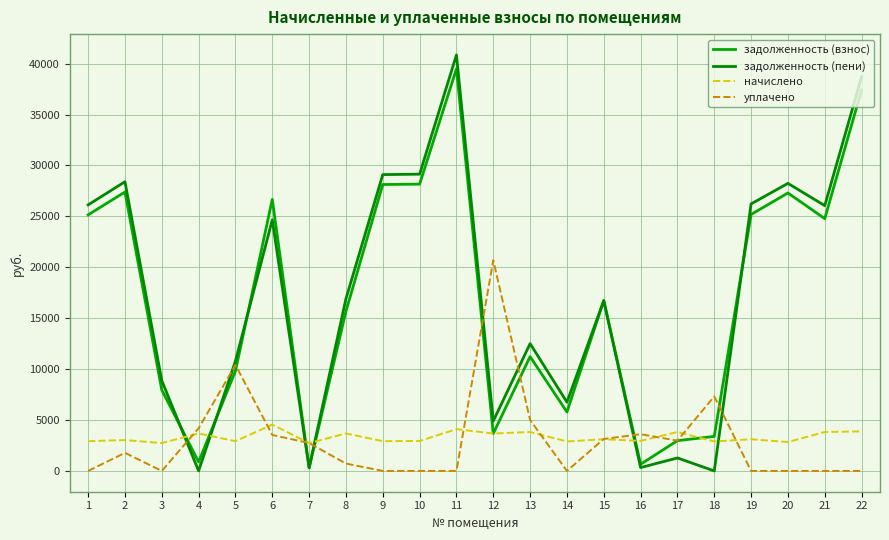

What is the difference between the задолженность (пени) values at 15 and 7?

16426.5